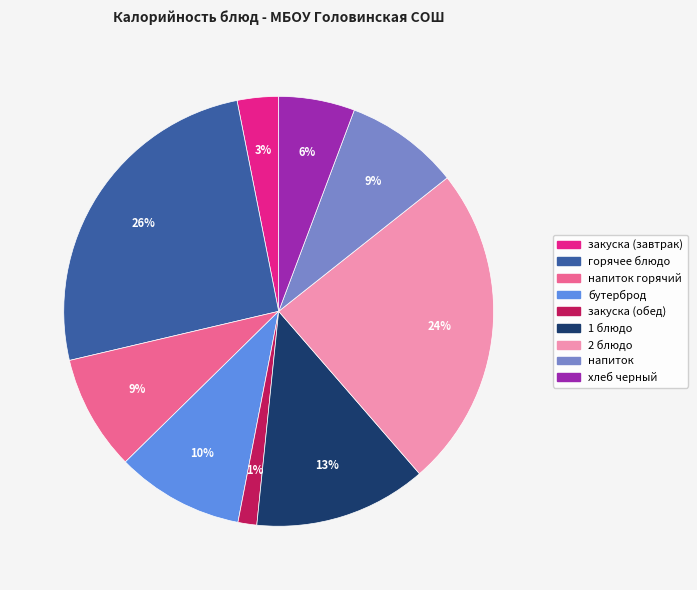

Is there any slice that represents more than half of the pie?

No